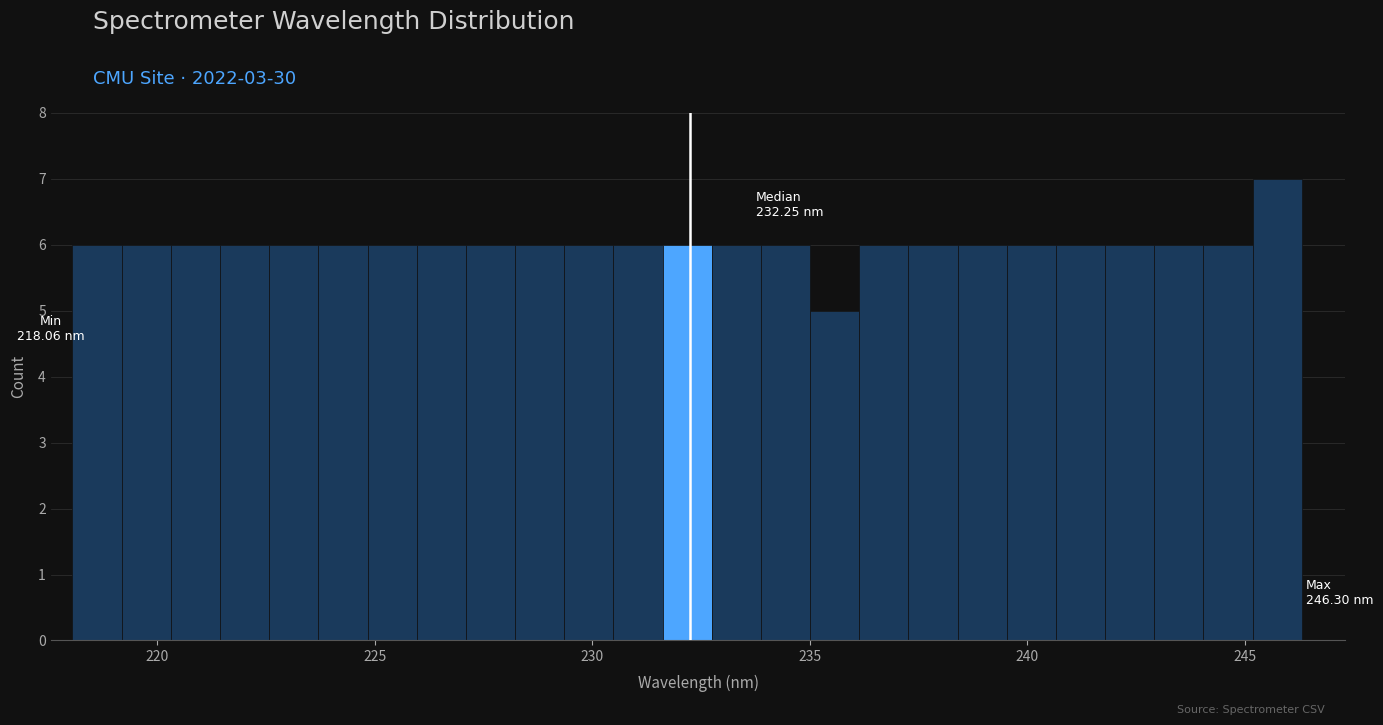

Around what value on the x-axis is the tallest bar? Give the approximate position of its centre, as read against the axis.

245.5